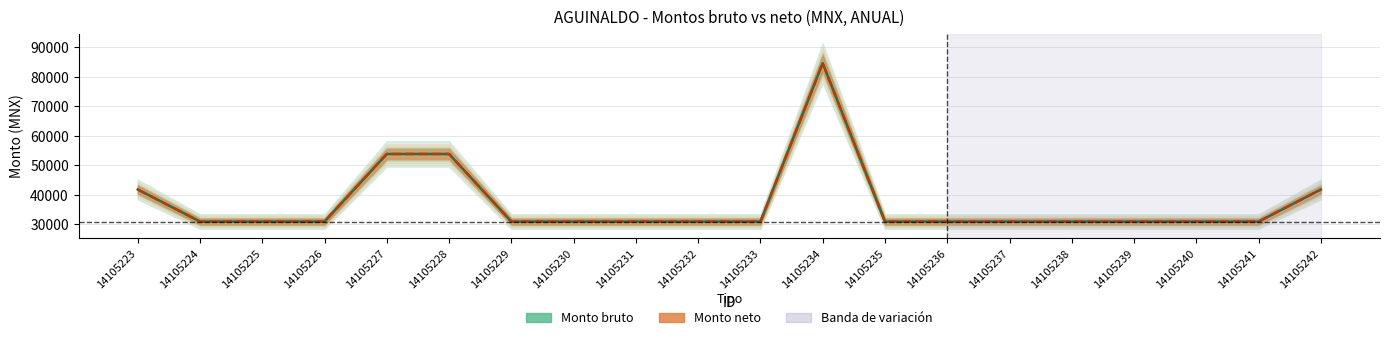

True or false: Monto bruto and Monto neto intersect in this chart.

False